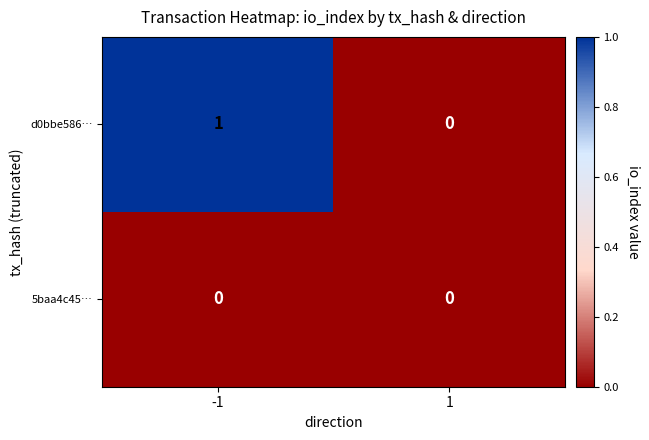

True or false: 5baa4c45… has a value of 0 at 1.

True